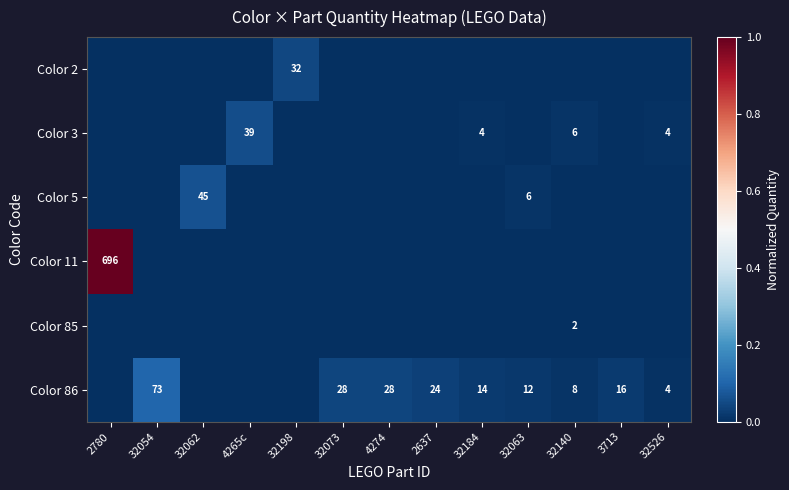

The Color 86 series shows 12 at 32063. True or false?

True